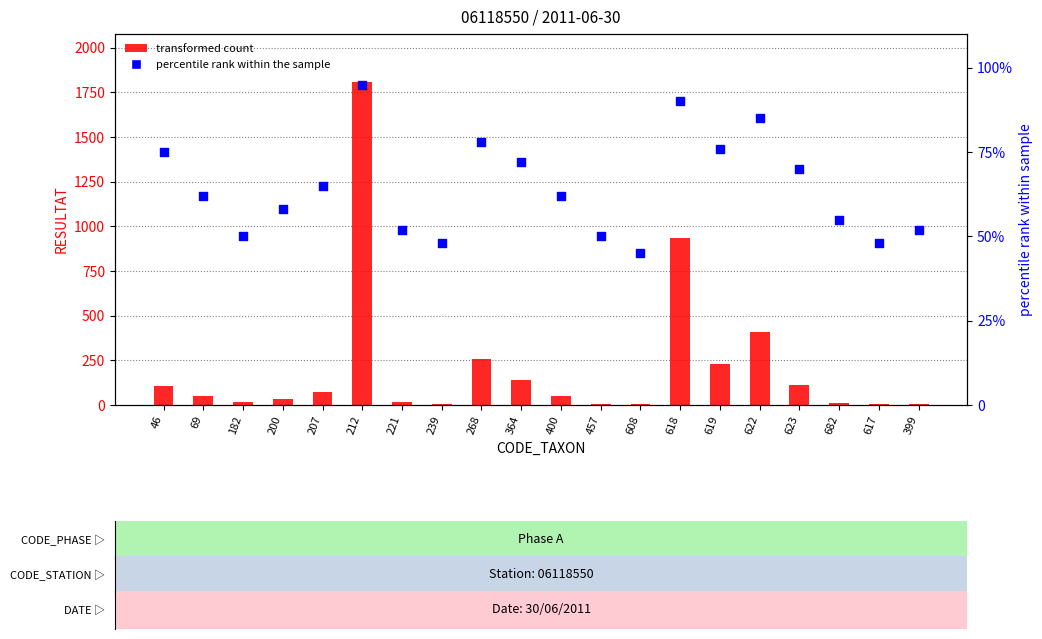

At which category is the sum across all series the highest?

212